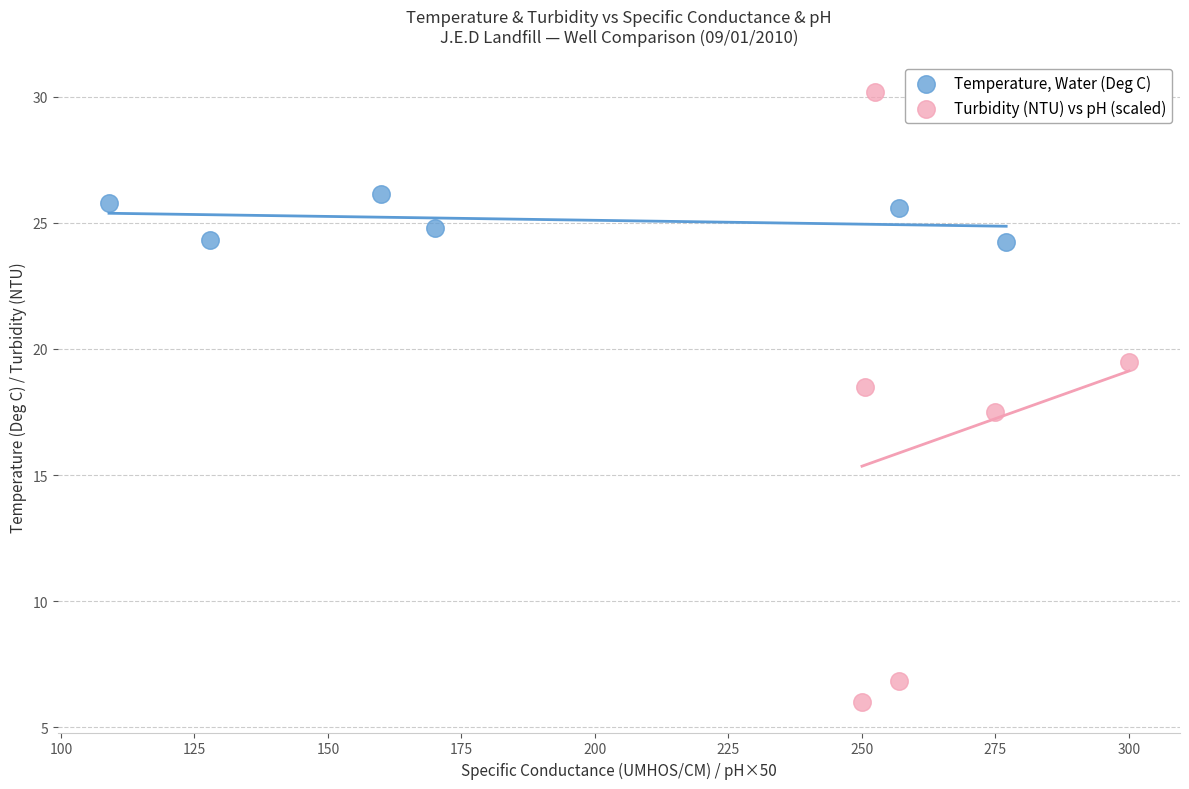

Which series has the widest spread of Y values?

Turbidity (NTU) vs pH (scaled)